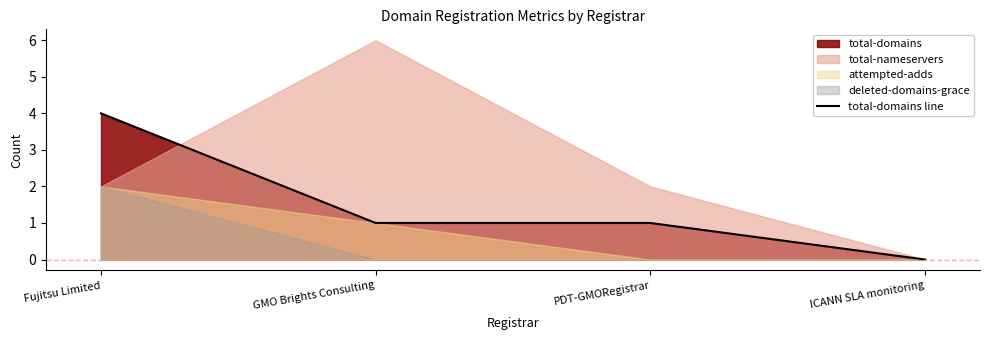

The chart shows a value of 1 at PDT-GMORegistrar. True or false?

True